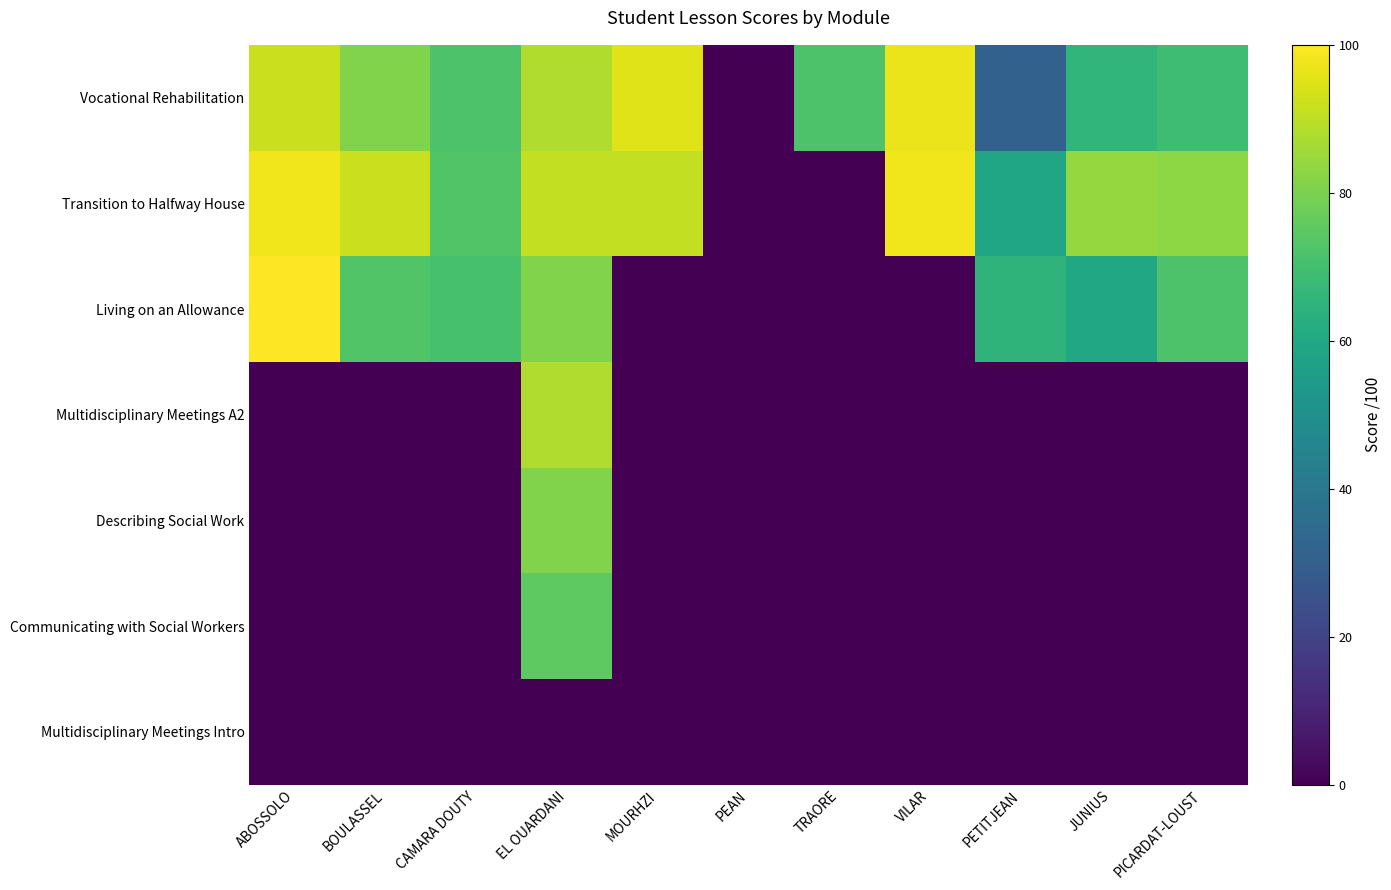

Which has a higher value, CAMARA DOUTY or EL OUARDANI?

EL OUARDANI